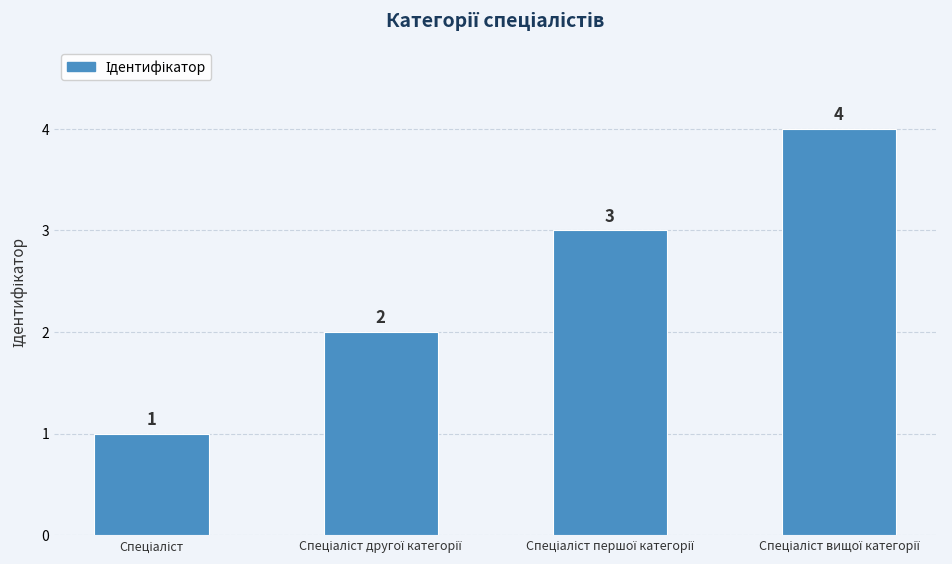

What is the value of the 3rd bar from the left?

3